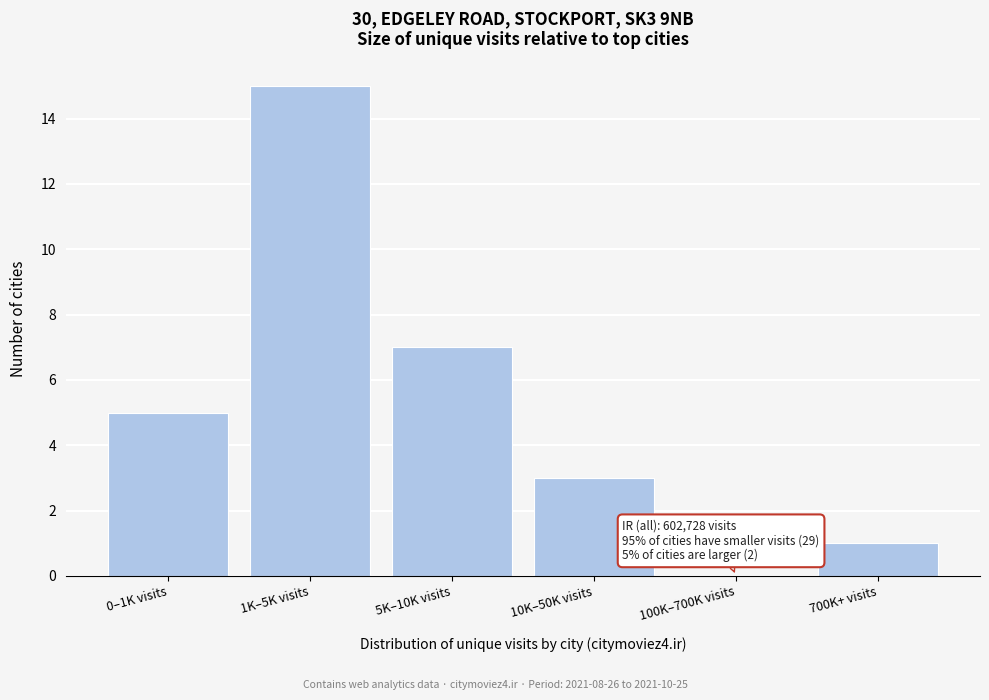

Reading right to left, what are all the values shown in this chart?

700K+ visits=1	100K–700K visits=0	10K–50K visits=3	5K–10K visits=7	1K–5K visits=15	0–1K visits=5